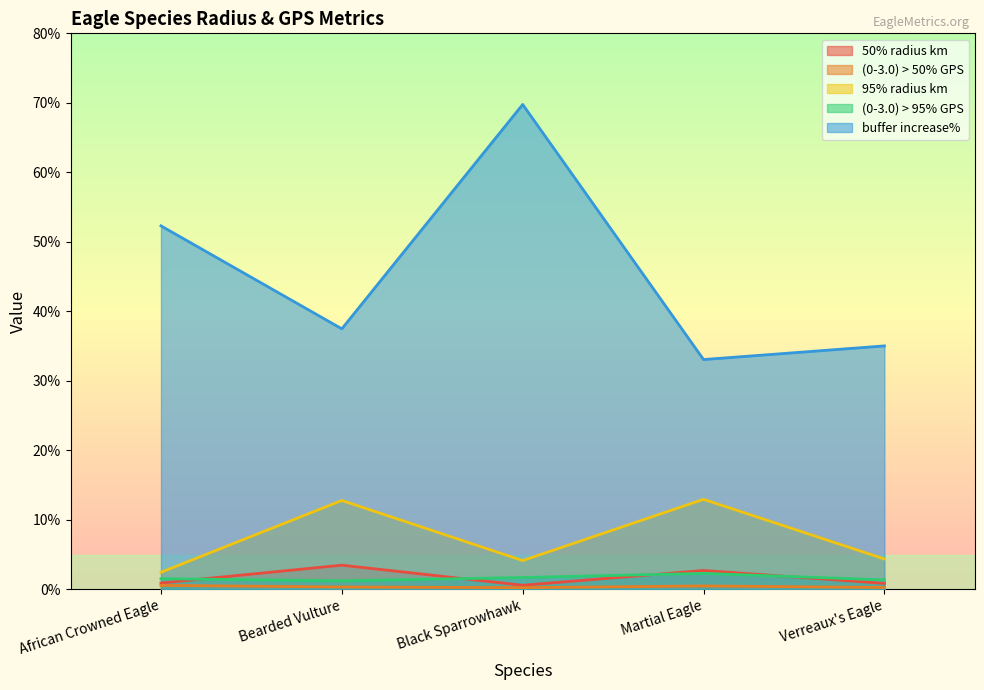

At which label is (0-3.0) > 50% GPS closest to 0?

Black Sparrowhawk